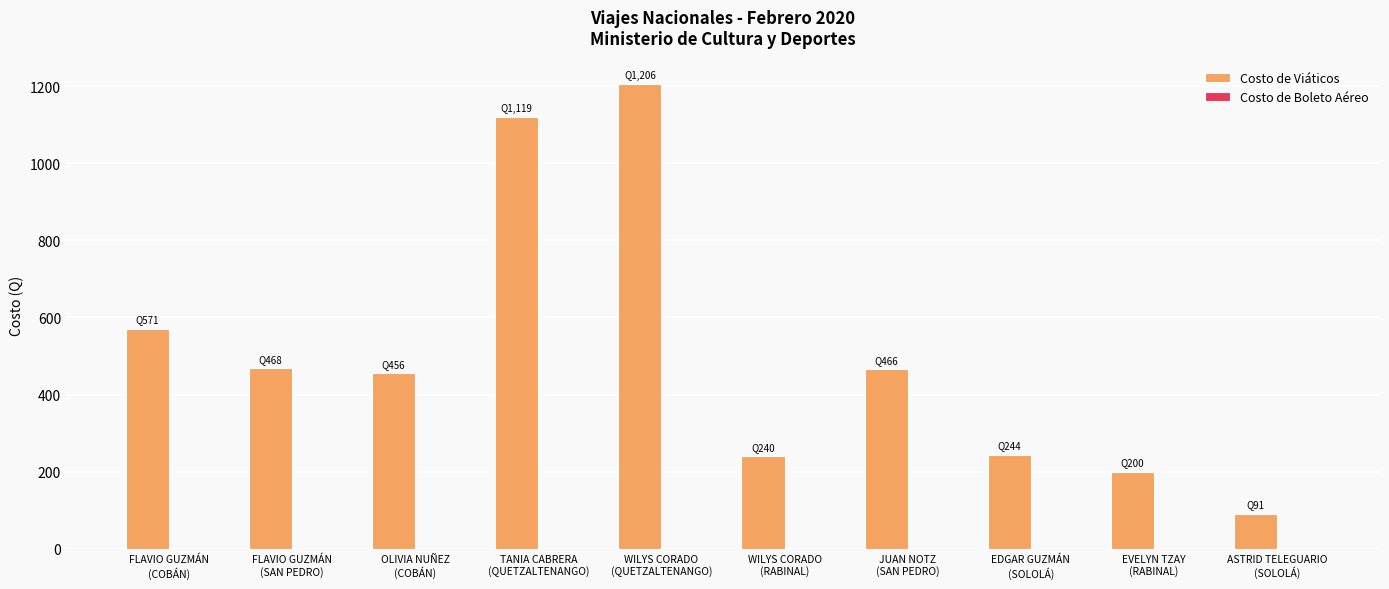

What is the greatest value displayed?

1206.0